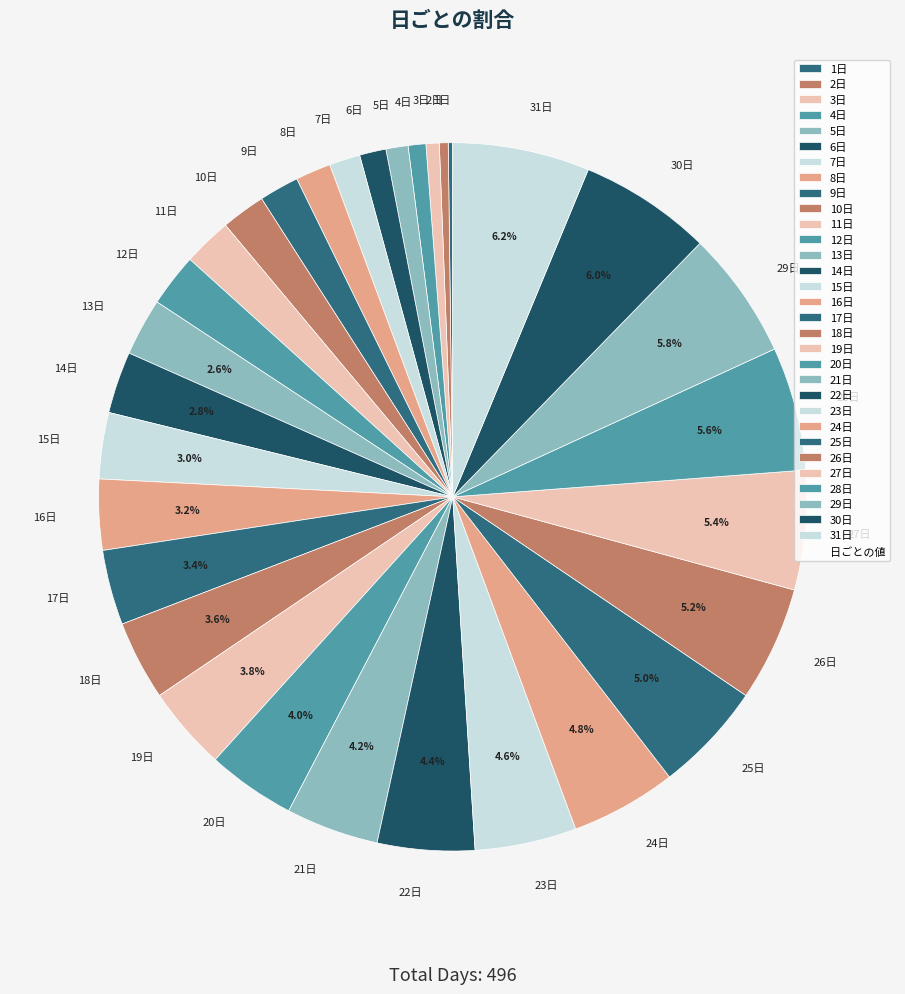

To the nearest percent, what is the combined percentage of 6日 and 25日?

6%